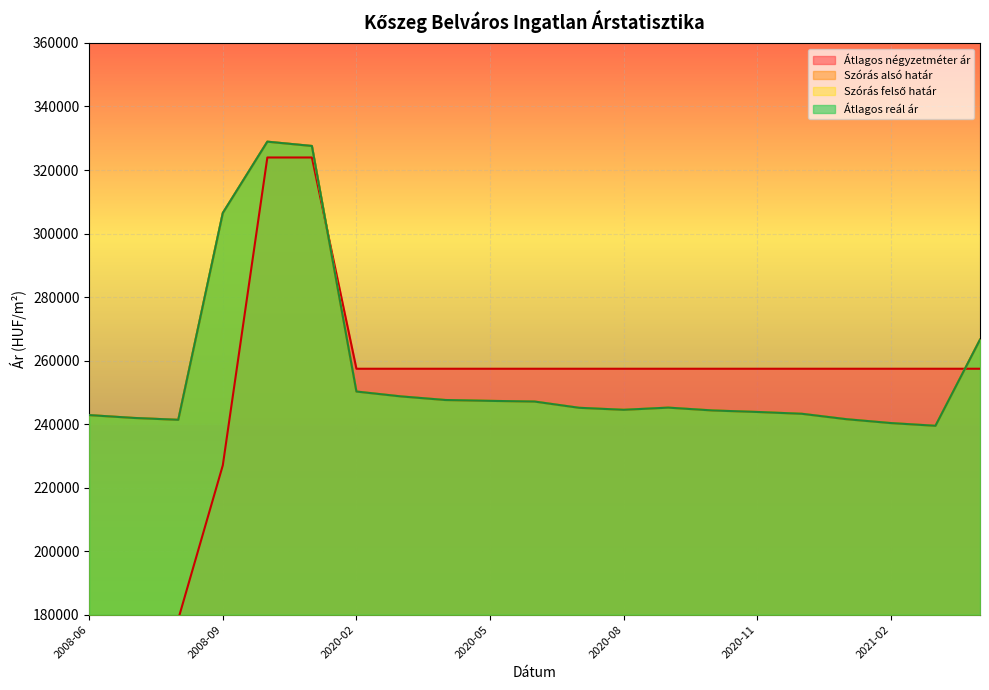

True or false: Szórás felső határ and Szórás alsó határ cross at least once.

False